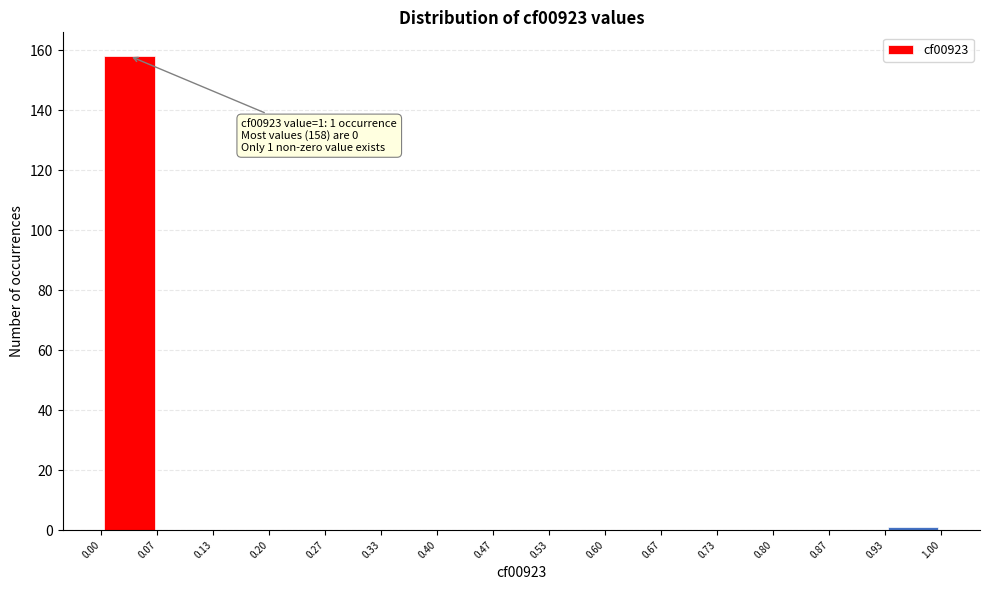

Over which range of the x-axis is the bar tallest?

0.00 to 0.07